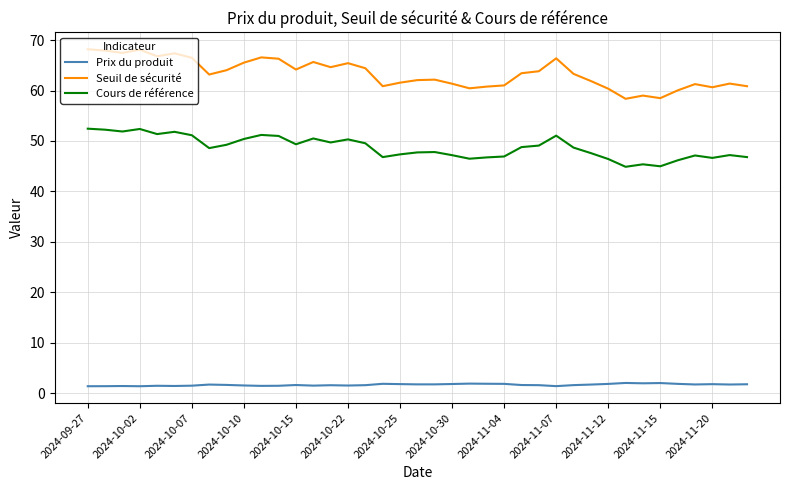

Which series has the widest spread of values?

Seuil de sécurité